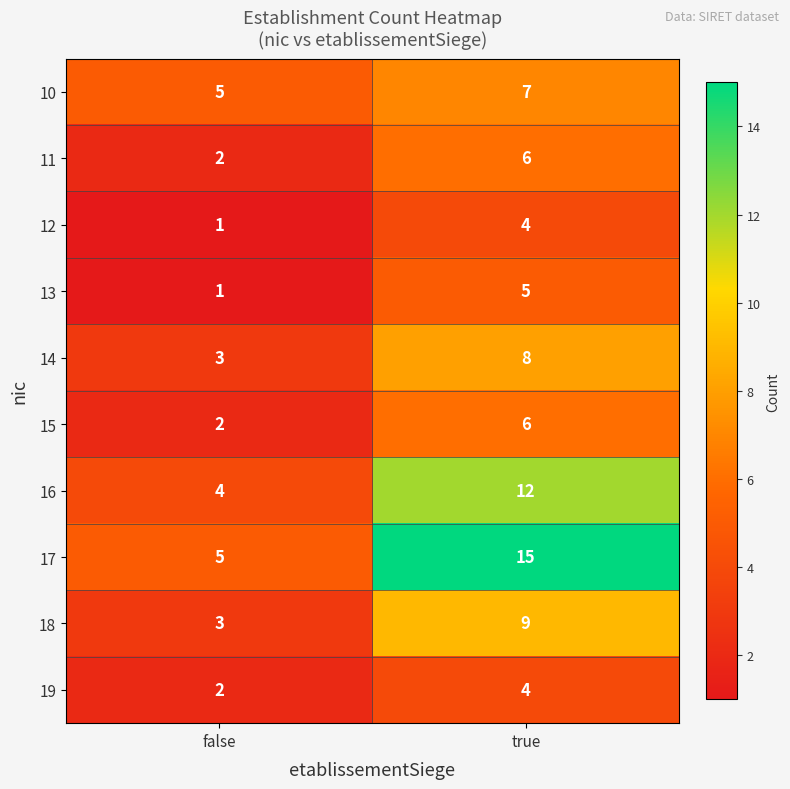

What is the difference between the highest and lowest values at true?

11